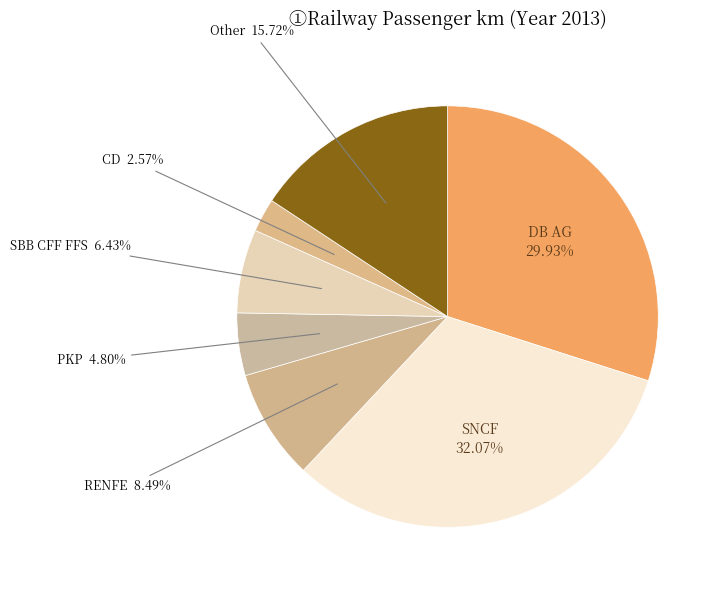

What is the largest slice in the pie chart?

SNCF